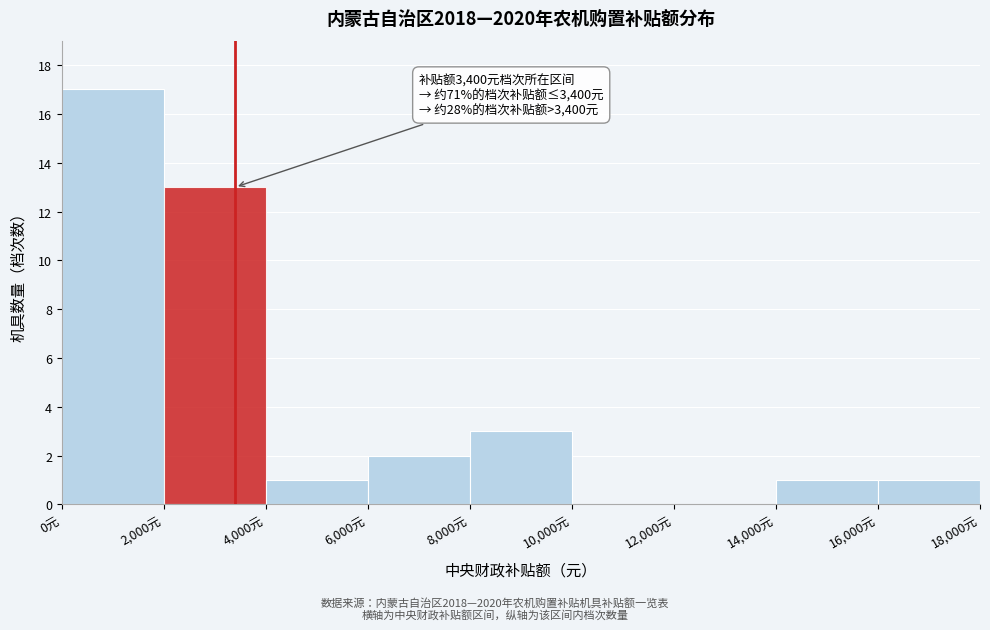

Which range on the x-axis has the tallest bar?

0 to 2000